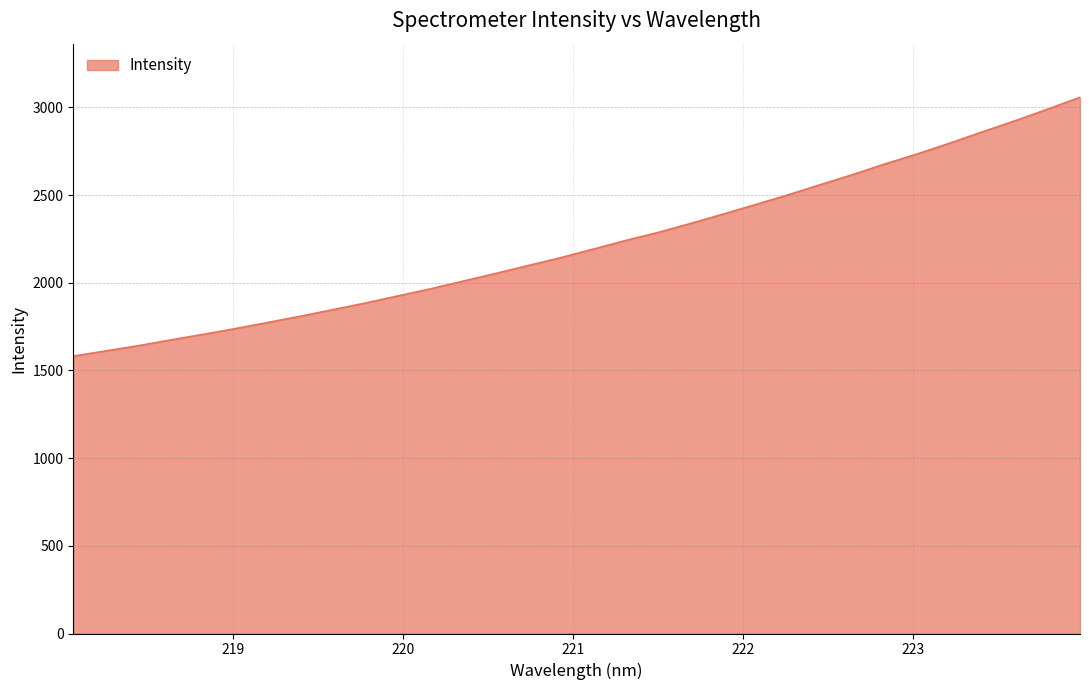

What is the maximum value shown in the chart?

3057.2